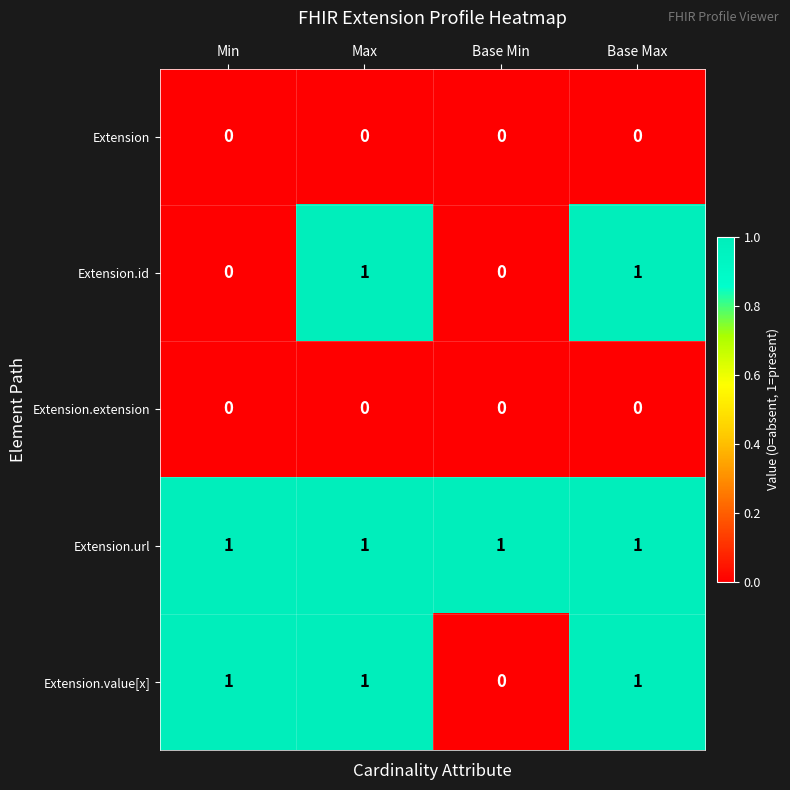

Reading left to right, transcribe all the data shown in this chart.

Extension: 0	0	0	0
Extension.id: 0	1	0	1
Extension.extension: 0	0	0	0
Extension.url: 1	1	1	1
Extension.value[x]: 1	1	0	1